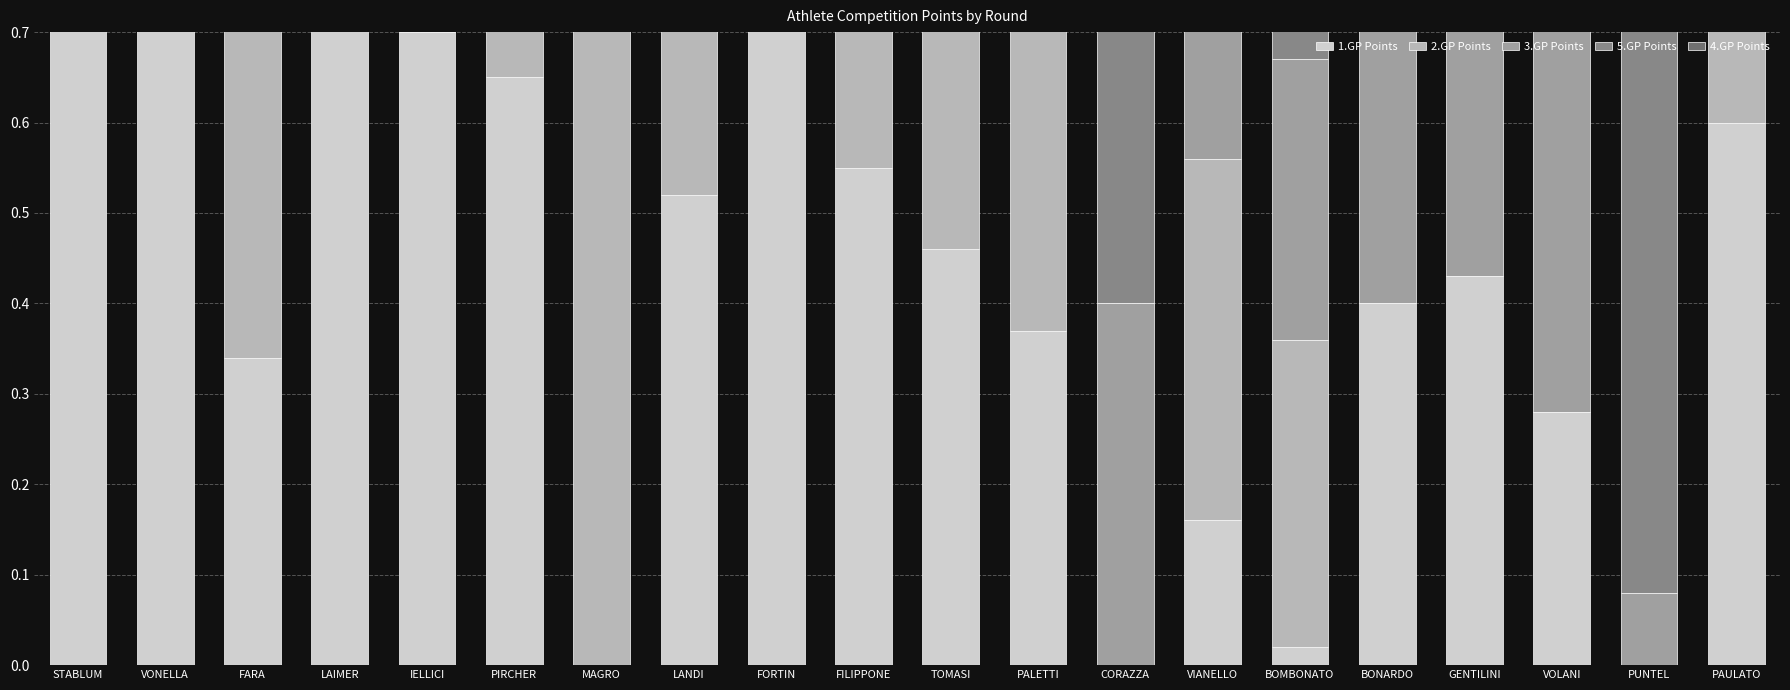

What is the approximate value of 3.GP Points at BOMBONATO?

0.3